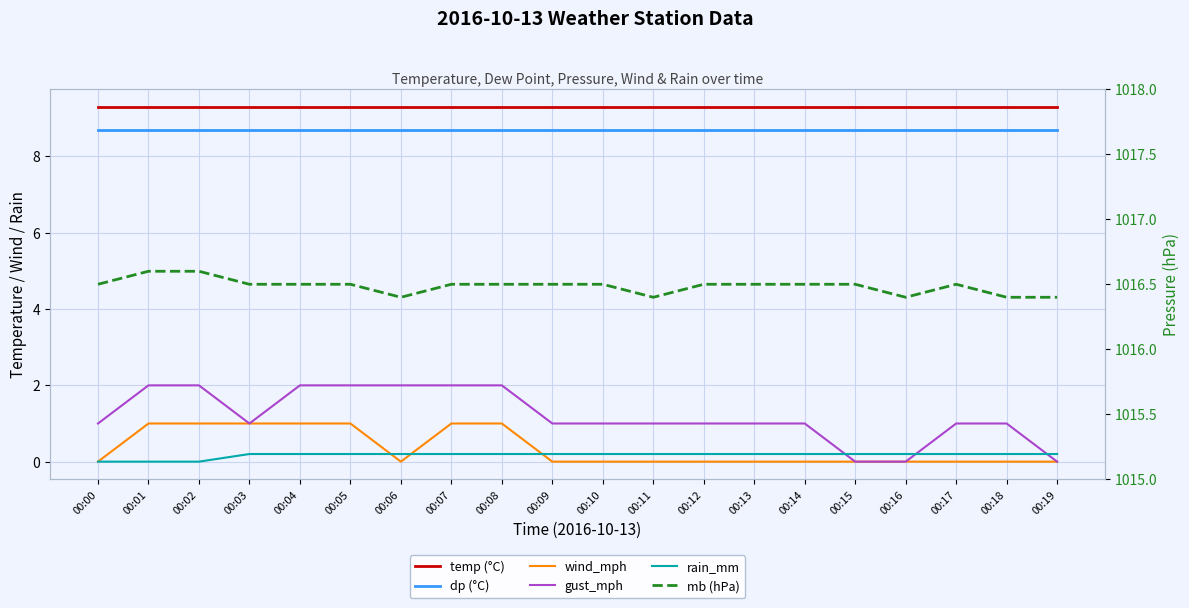

Is the value of wind_mph at 00:19 greater than the value of mb (hPa) at 00:13?

No